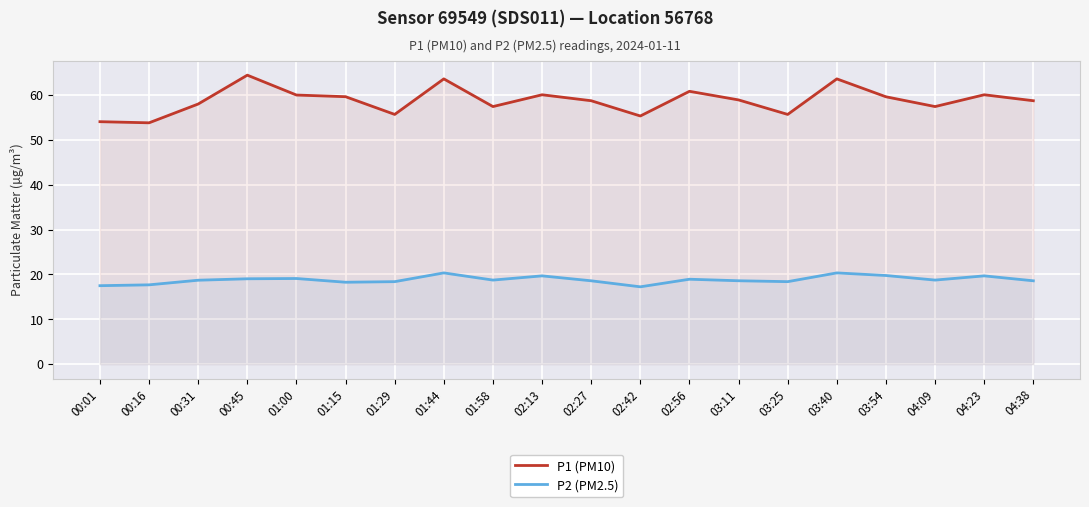

What is the total value across all series at 03:40?

83.9